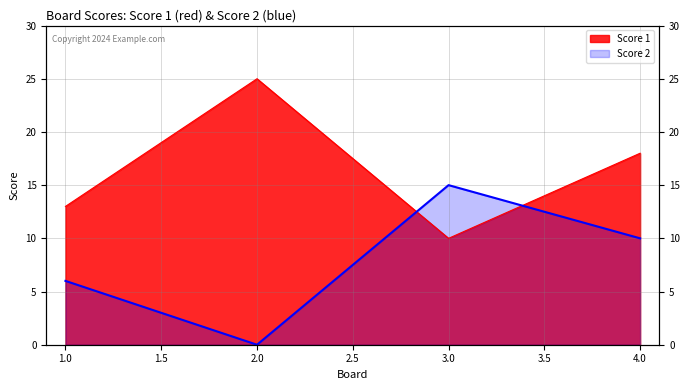

How many lines are shown in the chart?

2